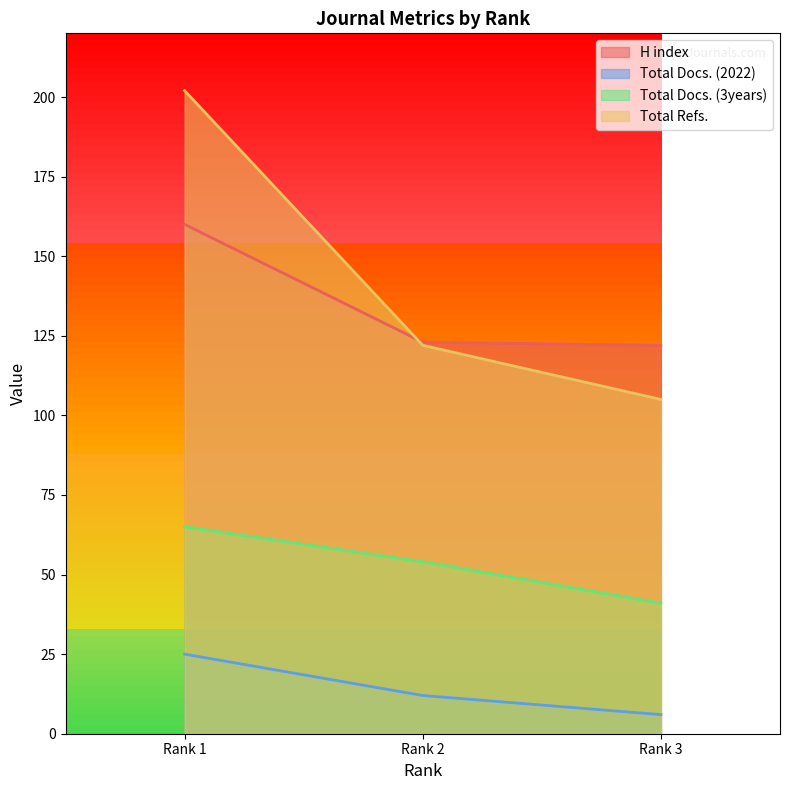

Is the value of H index at Rank 3 greater than the value of Total Refs. at Rank 2?

No